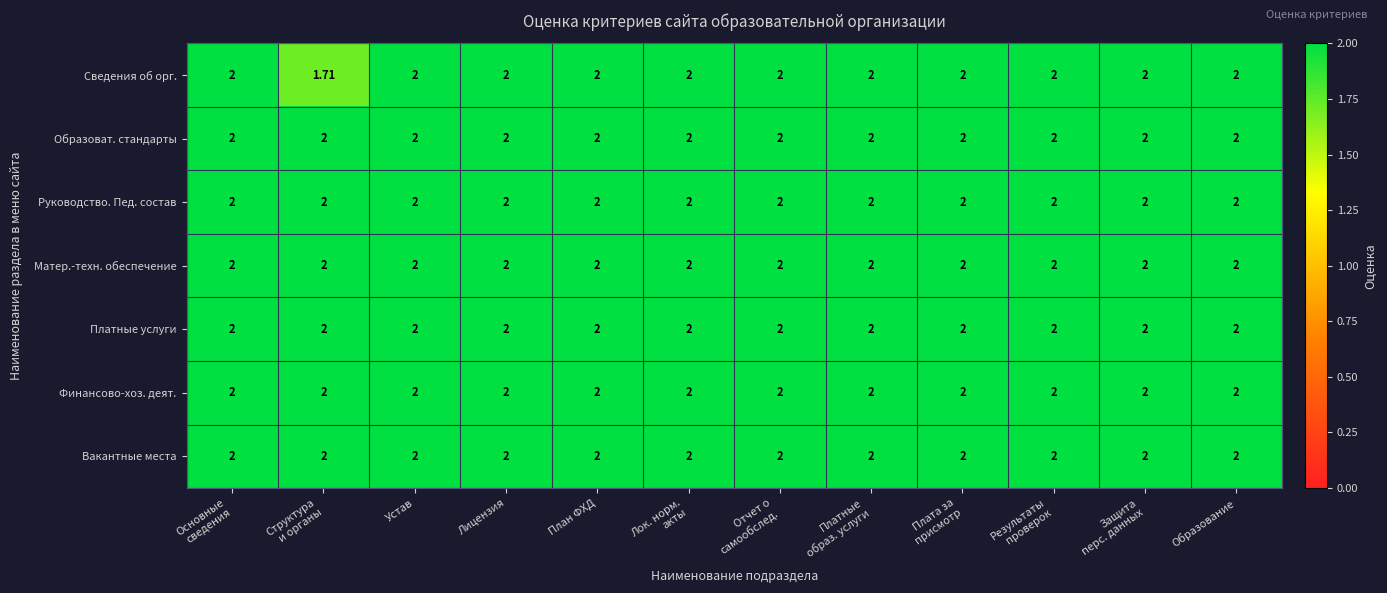

How many categories are shown in the chart?

12